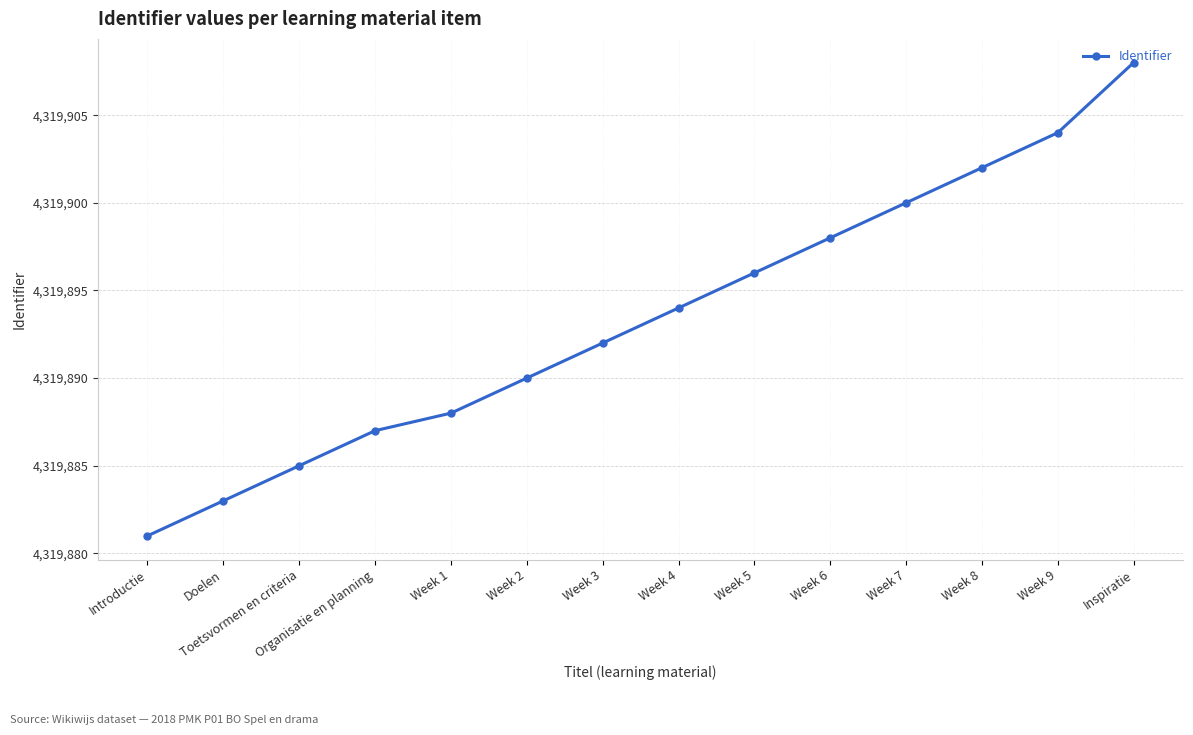

At which label is the value closest to 4319894?

Week 4